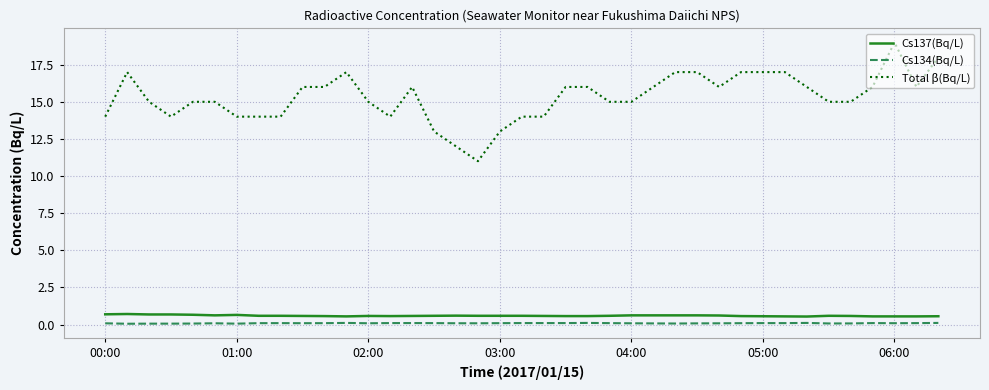

Which series has the largest total across all categories?

Total β(Bq/L)